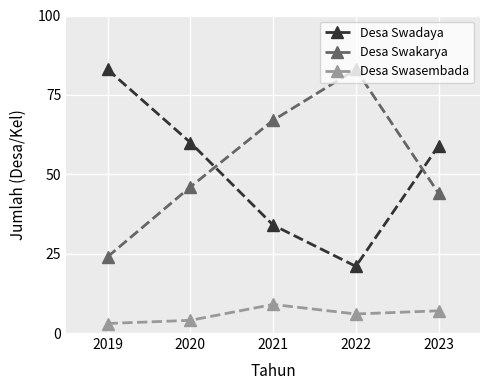

Rank the series at 2021 from lowest to highest value.

Desa Swasembada, Desa Swadaya, Desa Swakarya